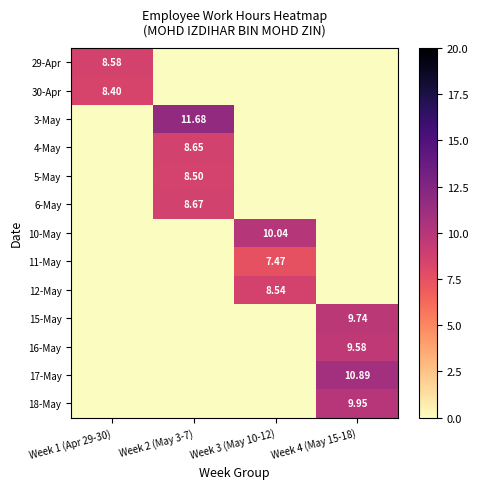

Which series has the largest total across all categories?

3-May